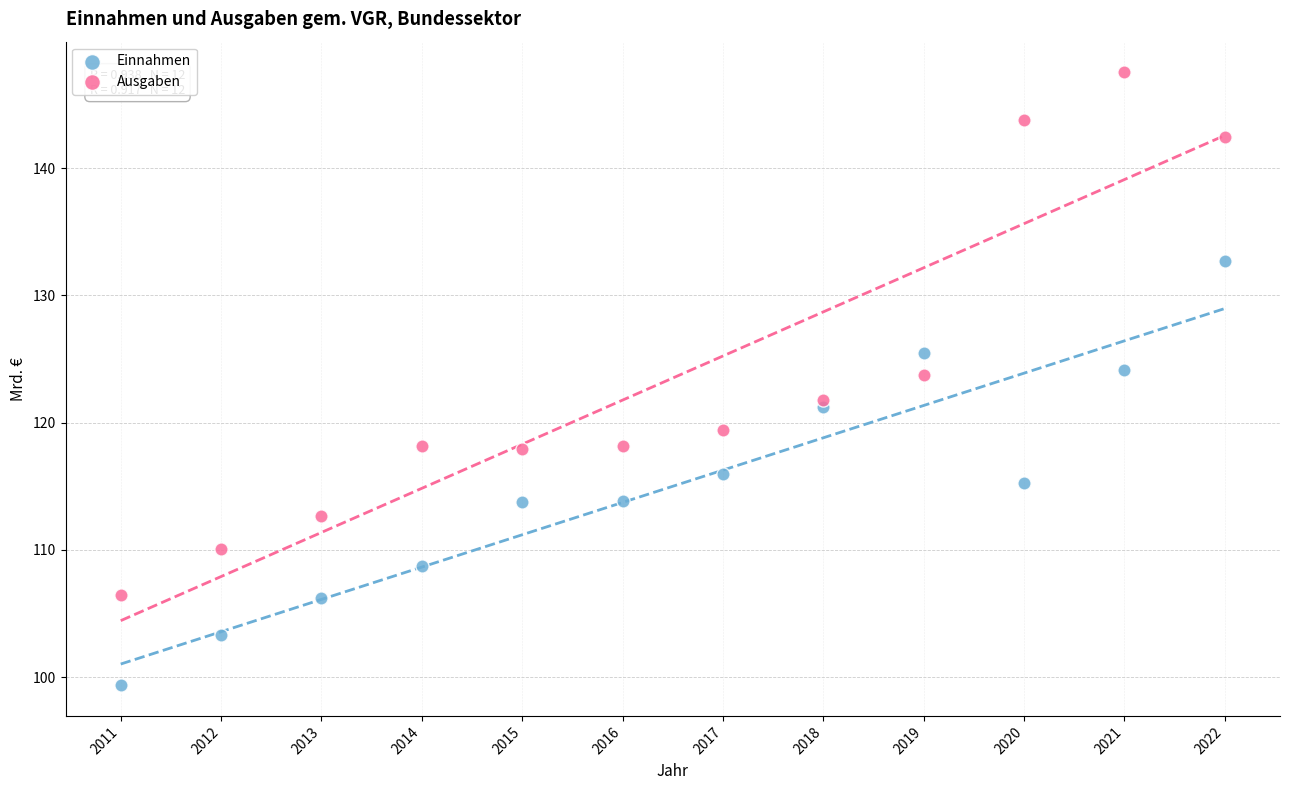

What are all the series names shown in the legend?

Einnahmen, Ausgaben